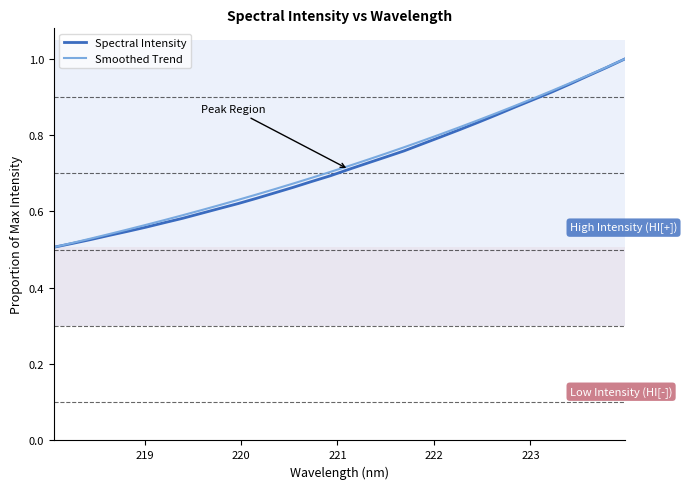

True or false: Smoothed Trend and Spectral Intensity intersect in this chart.

False